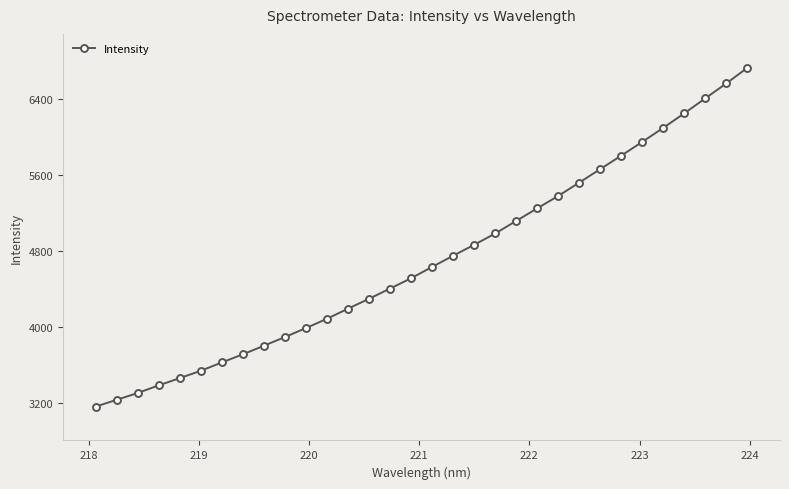

How many values are below 4632?

16